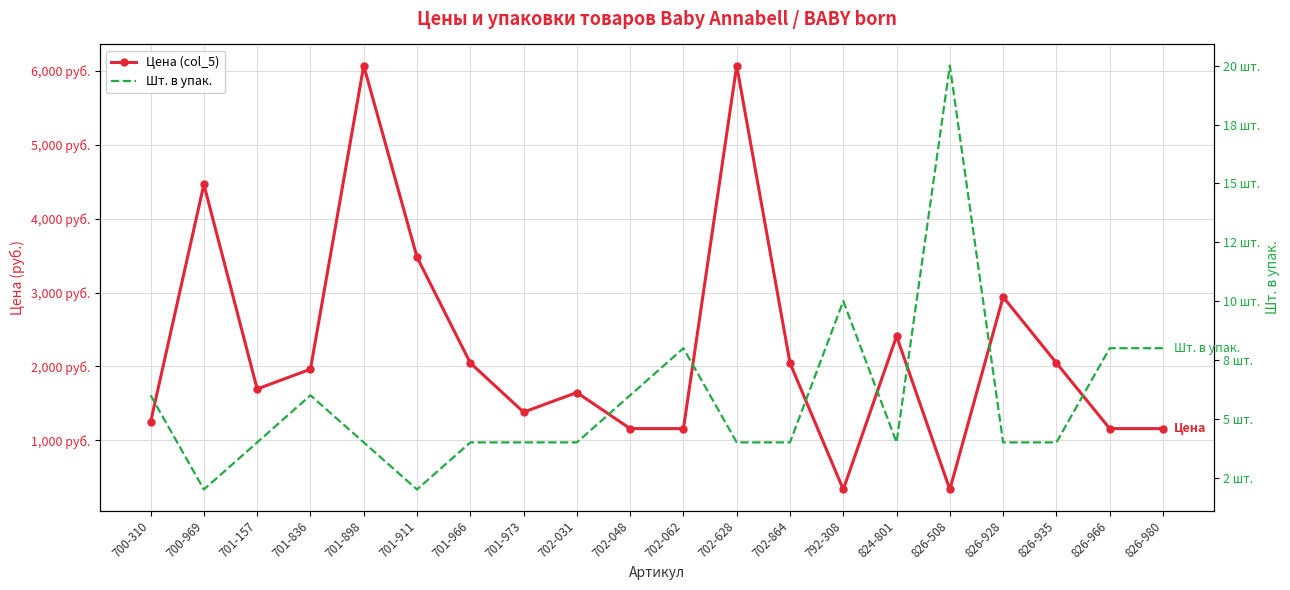

How many lines are shown in the chart?

2